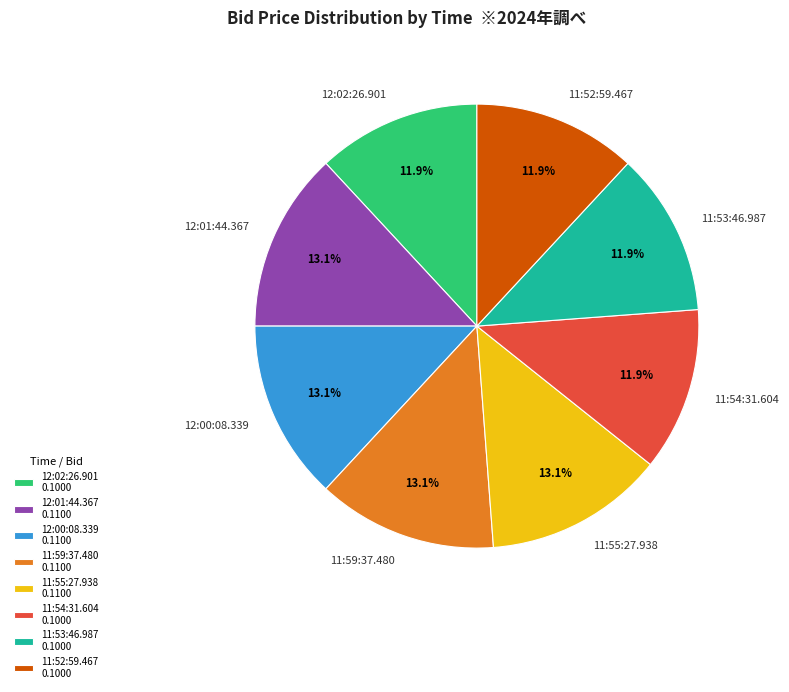

How many segments does this pie chart have?

8